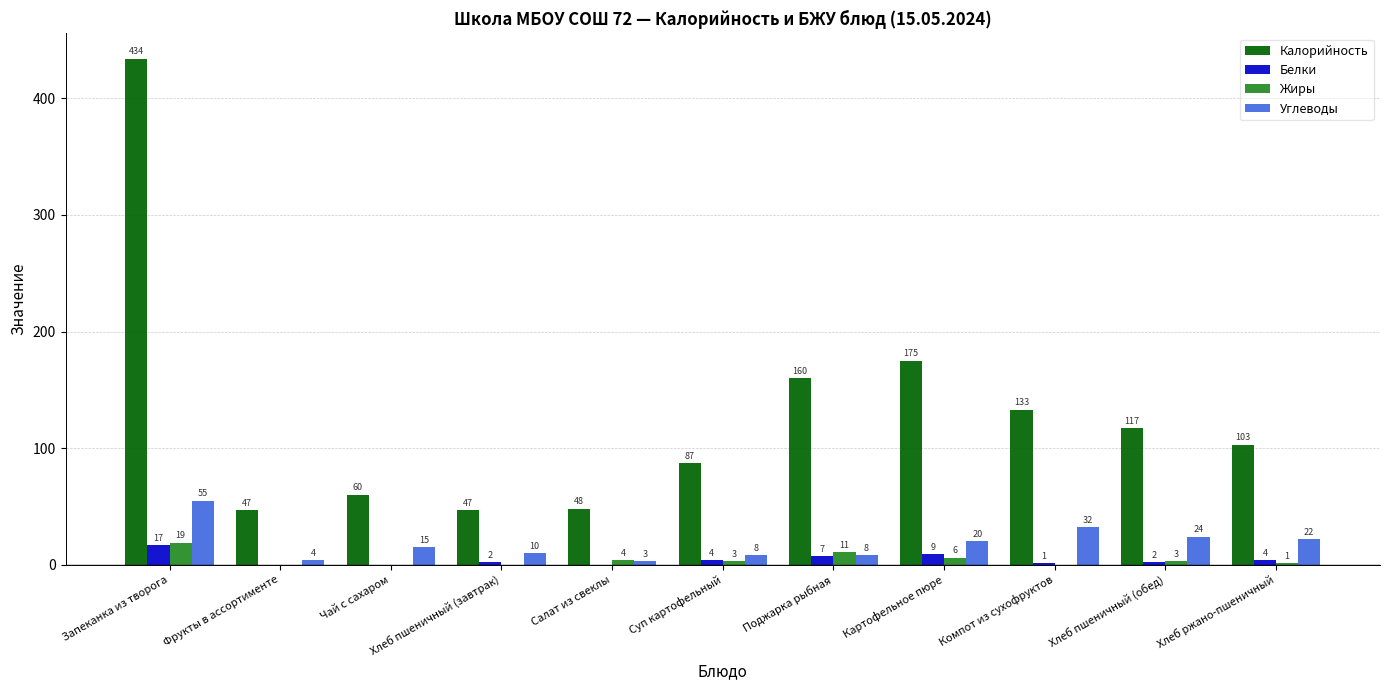

At which category does the chart reach its peak across all series?

Запеканка из творога